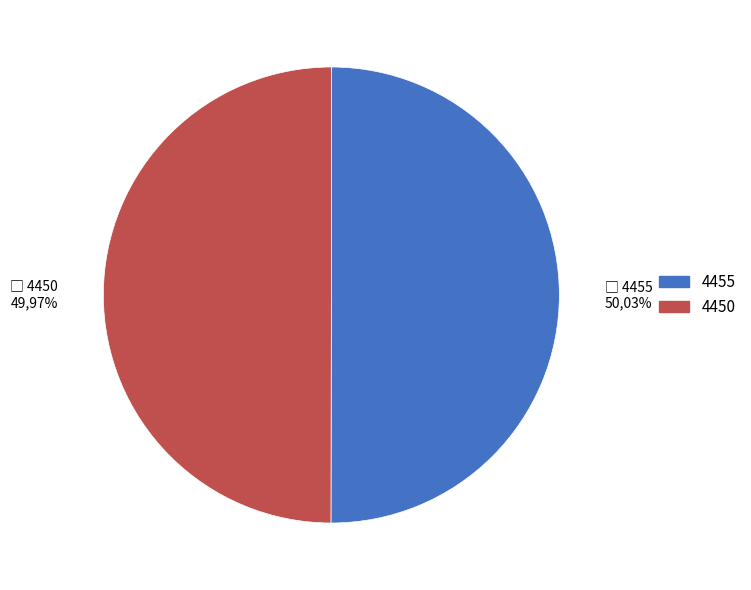

How many slices are in this pie chart?

2